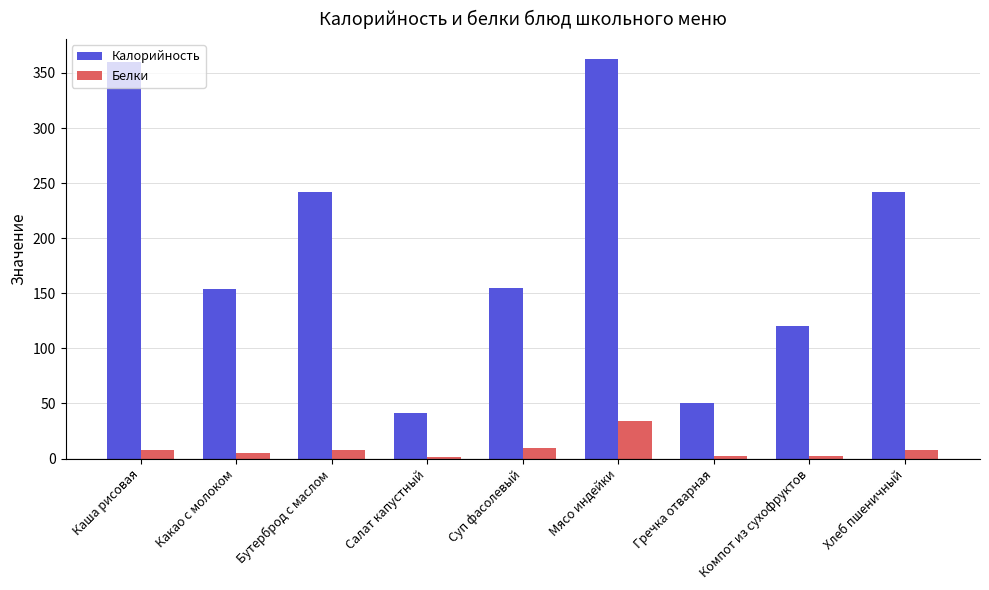

At which category is the sum across all series the highest?

Мясо индейки